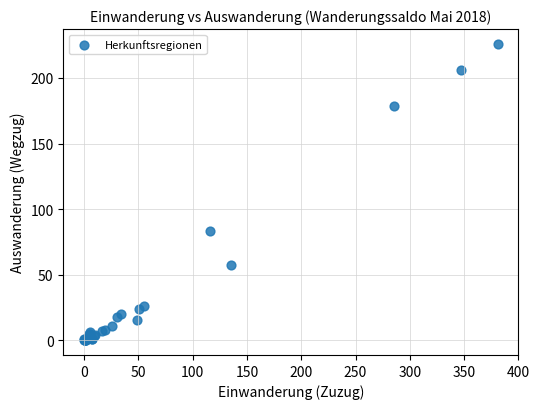

What Y value in the scatter plot is closest to 113?

83